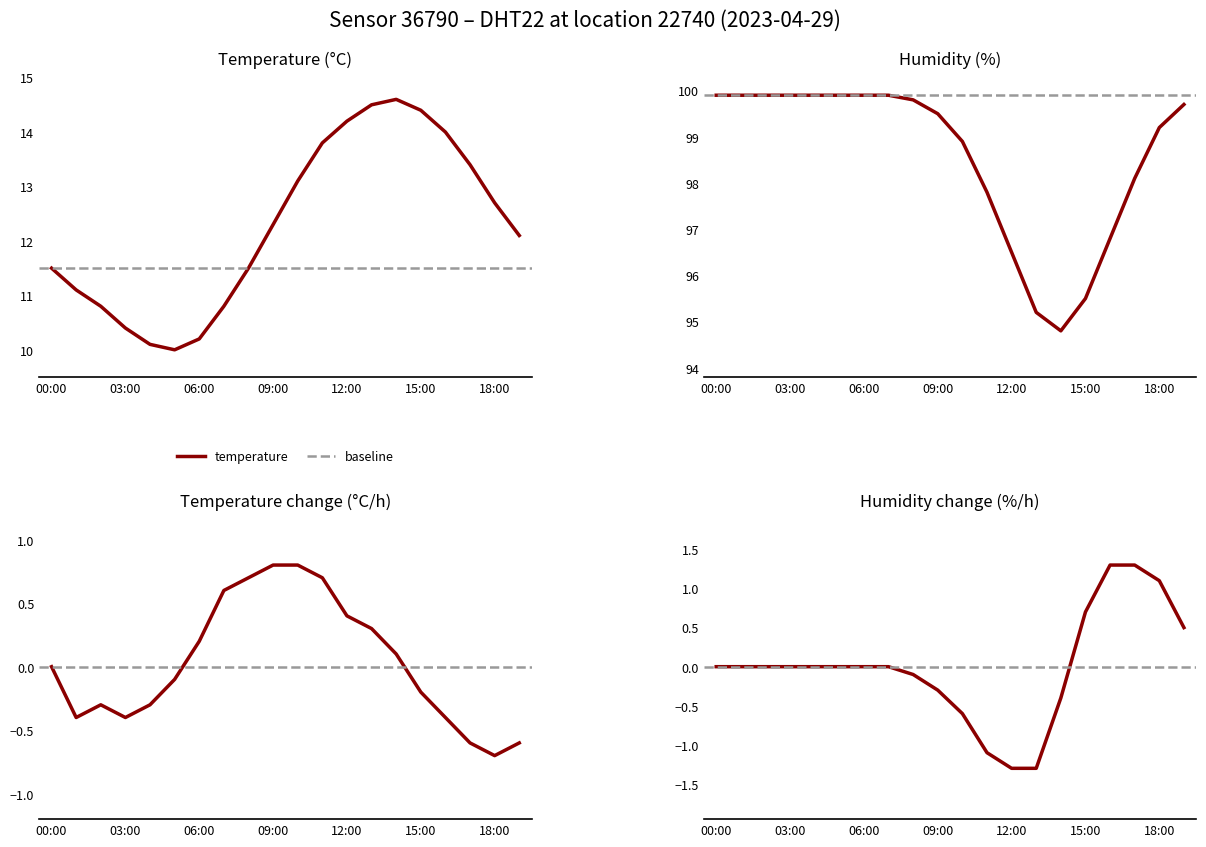

At which label does temperature first exceed 12?

09:00